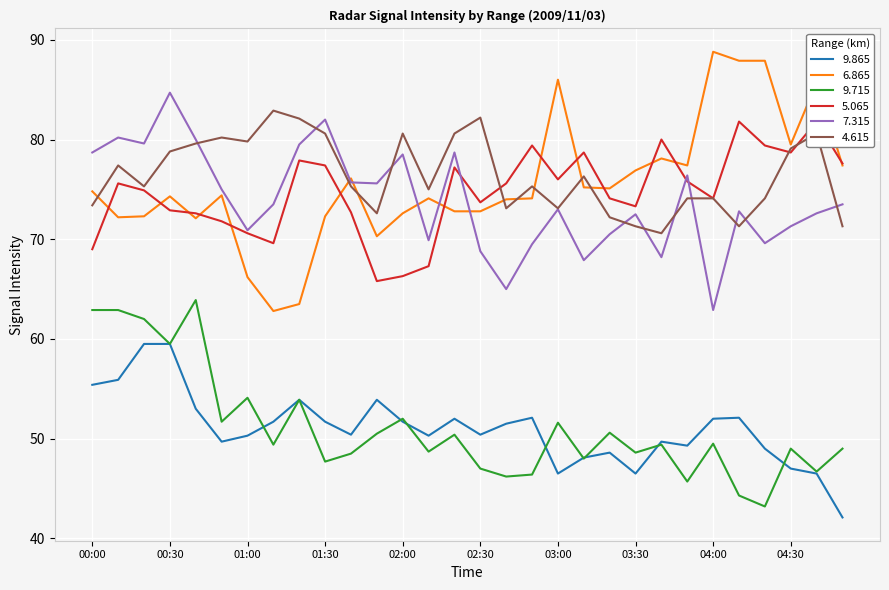

What are all the series names shown in the legend?

9.865, 6.865, 9.715, 5.065, 7.315, 4.615